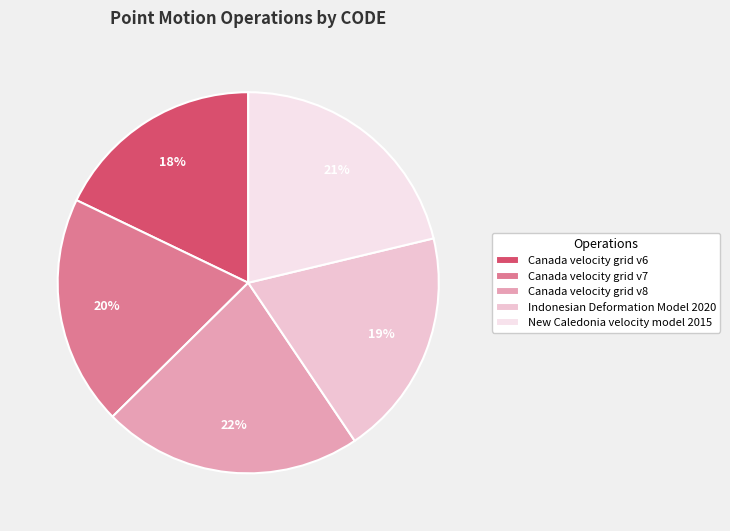

To the nearest percent, what is the combined percentage of Canada velocity grid v8 and Canada velocity grid v6?

40%